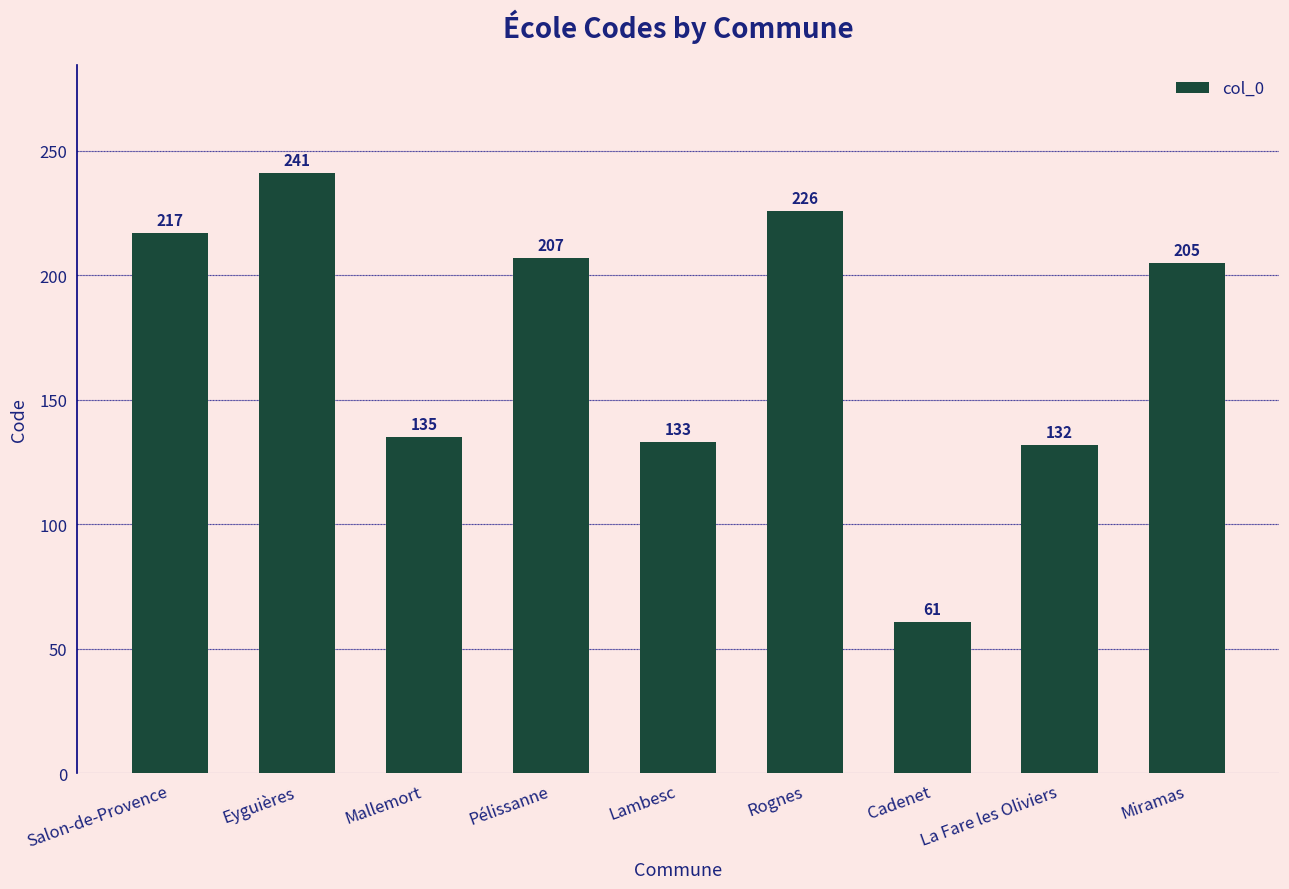

Reading right to left, list all the values displayed in this chart.

Miramas=205	La Fare les Oliviers=132	Cadenet=61	Rognes=226	Lambesc=133	Pélissanne=207	Mallemort=135	Eyguières=241	Salon-de-Provence=217